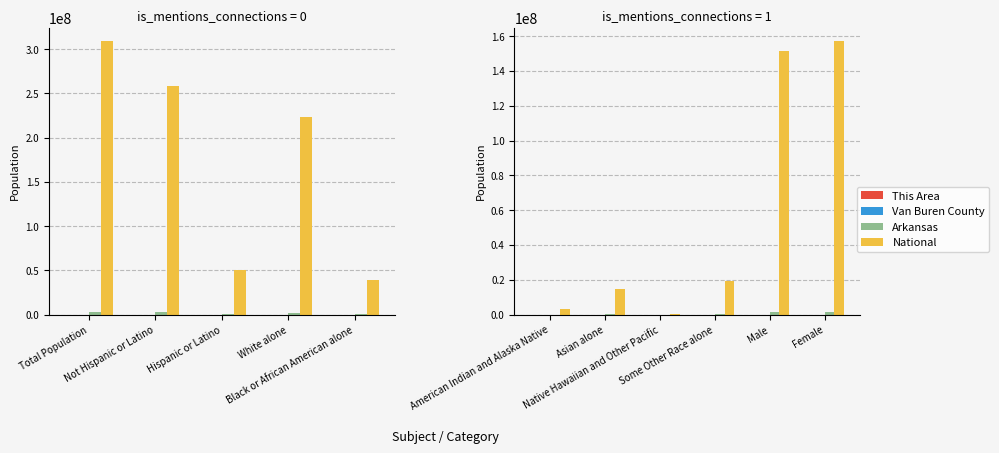

Which series has the widest spread of values?

National